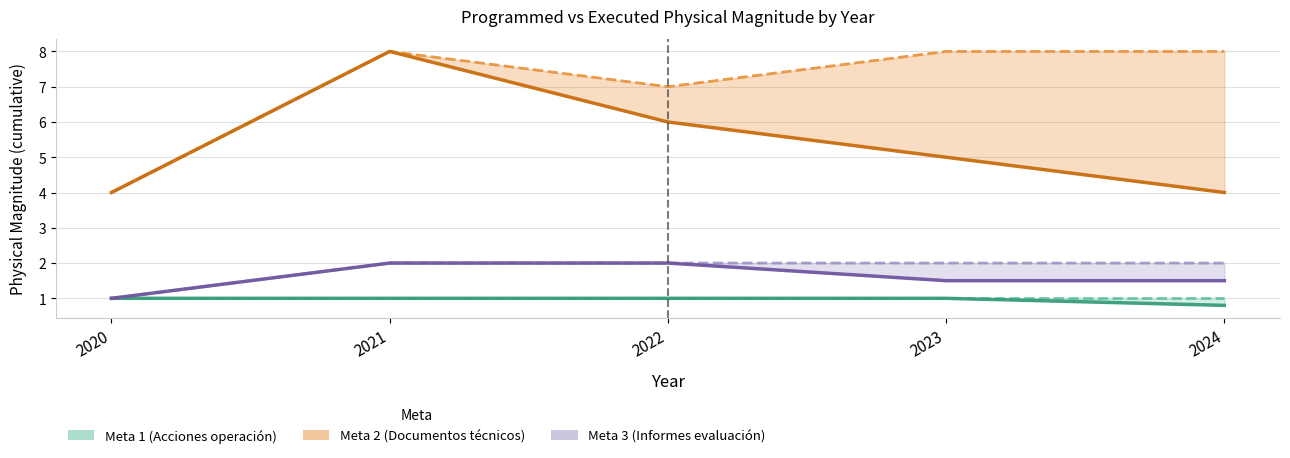

Reading right to left, transcribe all the data shown in this chart.

Meta 1 (Acciones operación): 0.8	1.0	1.0	1.0	1.0
Meta 2 (Documentos técnicos): 4.0	5.0	6.0	8.0	4.0
Meta 3 (Informes evaluación): 1.5	1.5	2.0	2.0	1.0